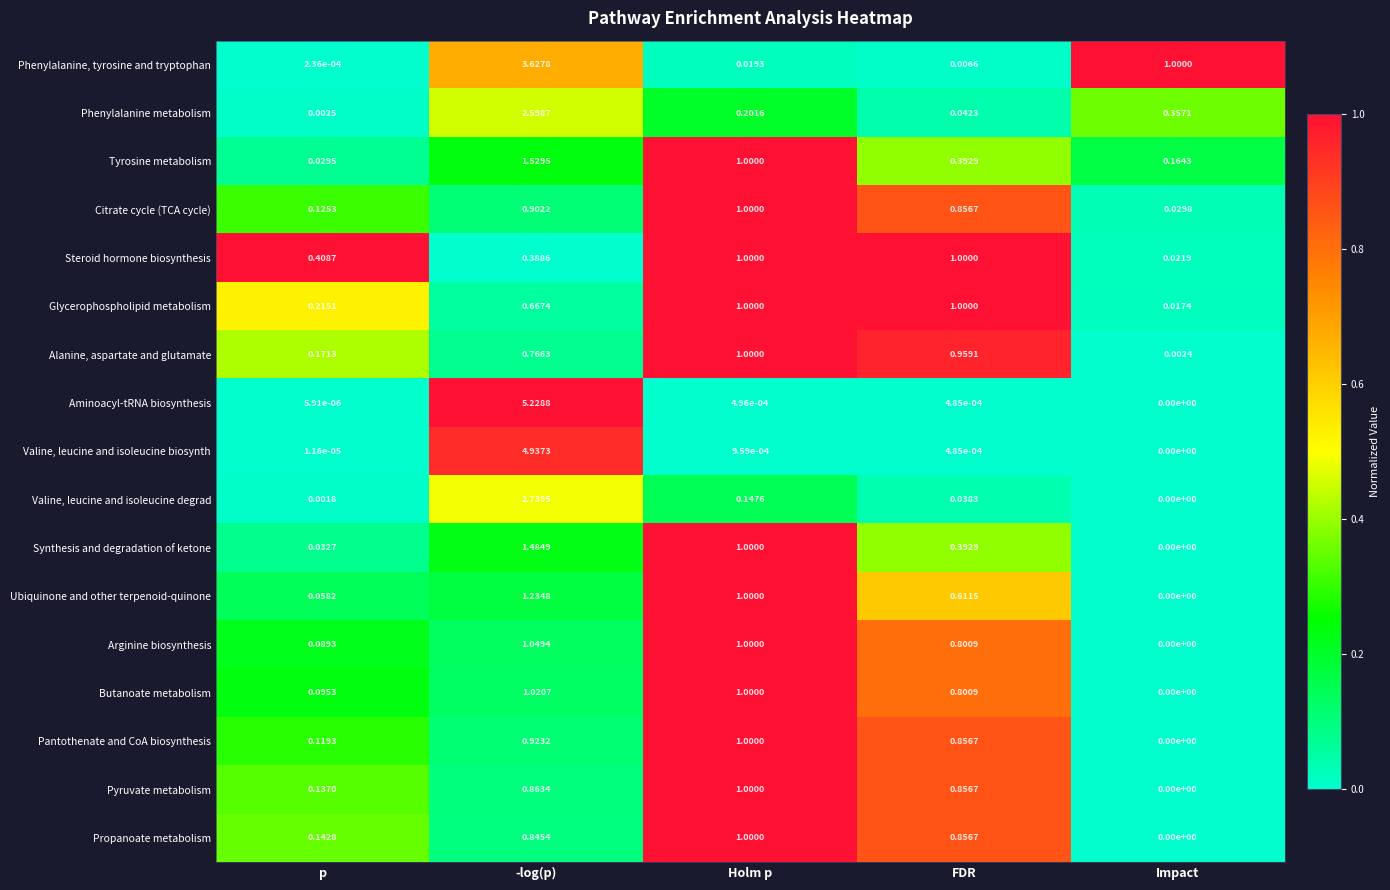

Which series changed the most between -log(p) and Impact?

Aminoacyl-tRNA biosynthesis